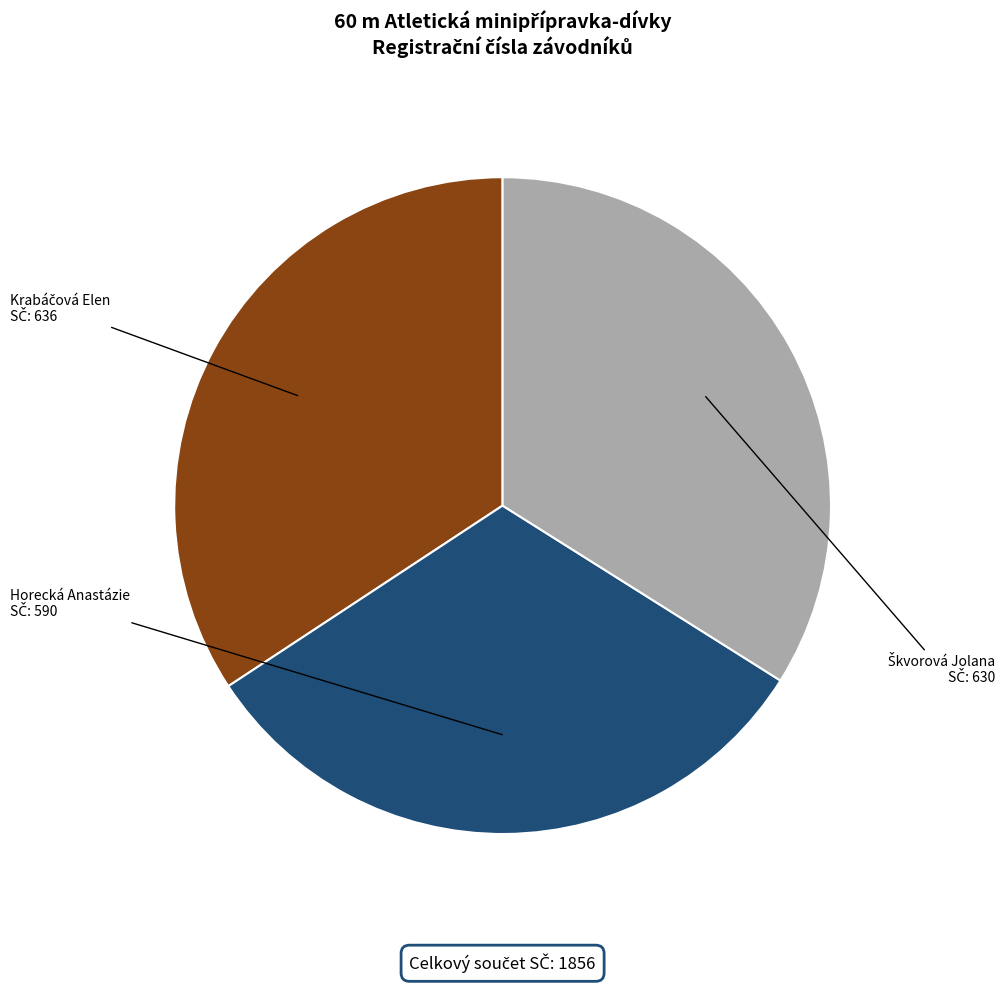

Is there any slice that represents more than half of the pie?

No